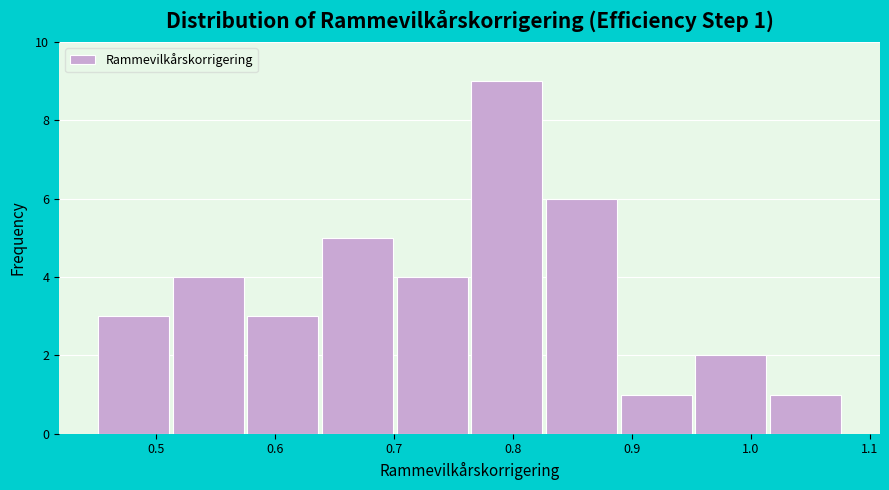

Over which range of the x-axis is the bar tallest?

0.76 to 0.83